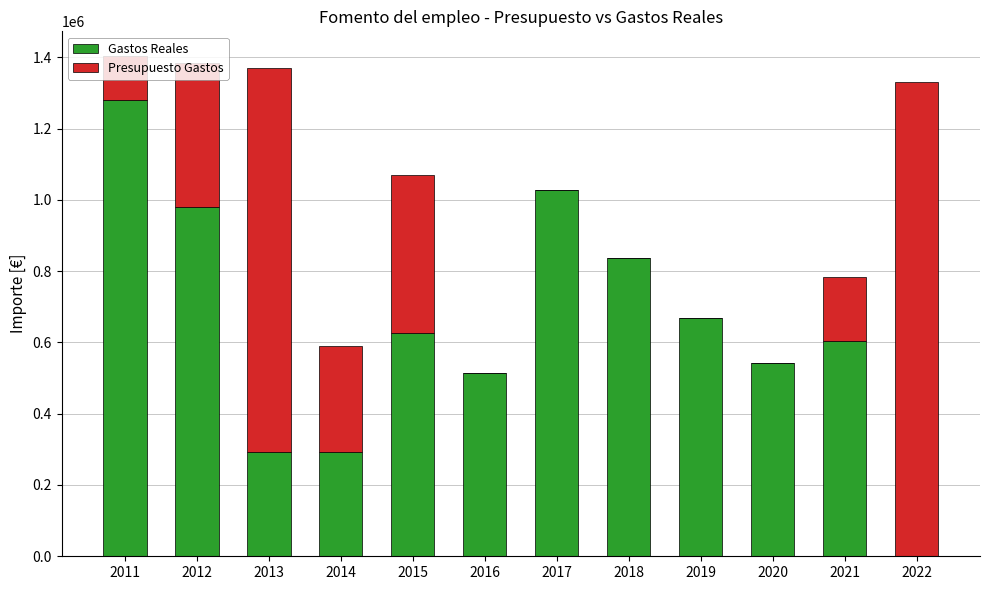

What is the total value across all series at 2013?

1370000.0